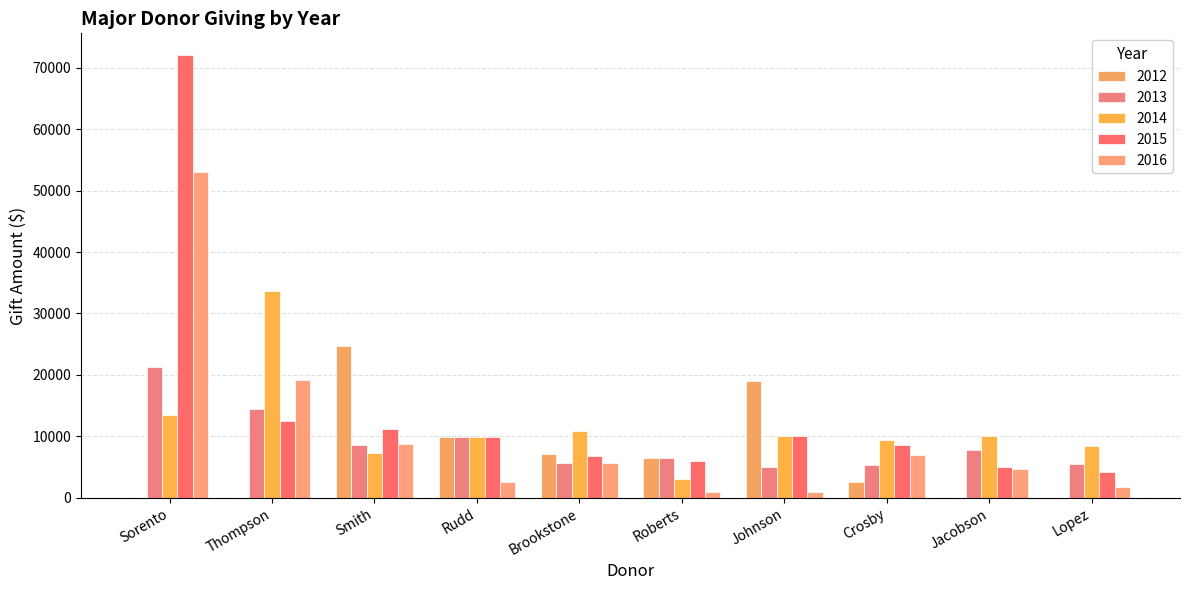

What are all the series names shown in the legend?

2012, 2013, 2014, 2015, 2016